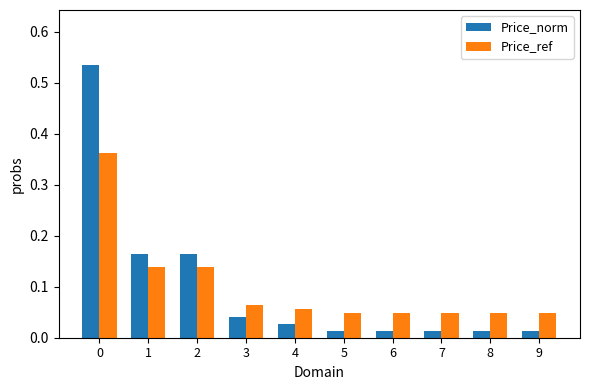

What is the sum of all Price_ref values?

1.0